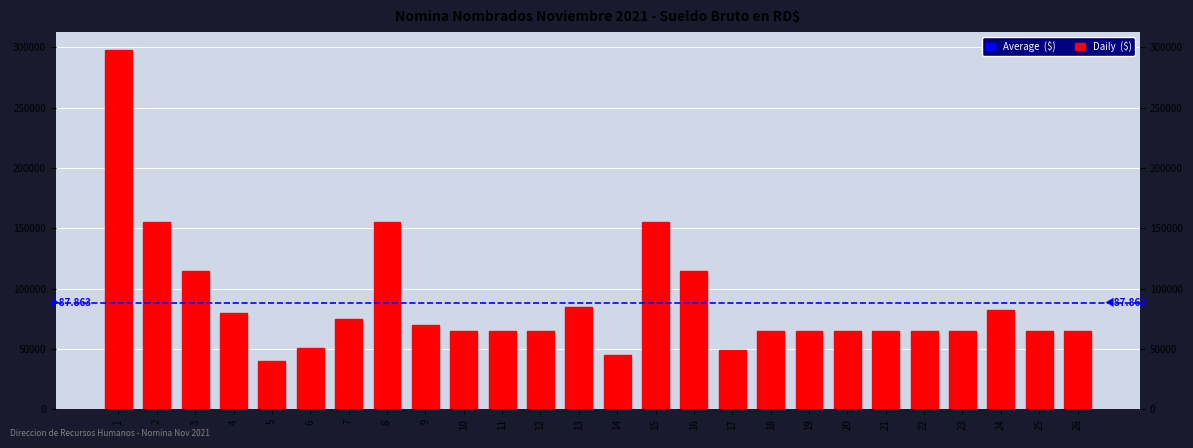

List the labels in order of value, largest first.

1, 2, 8, 15, 3, 16, 13, 24, 4, 7, 9, 10, 11, 12, 18, 19, 20, 21, 22, 23, 25, 26, 6, 17, 14, 5